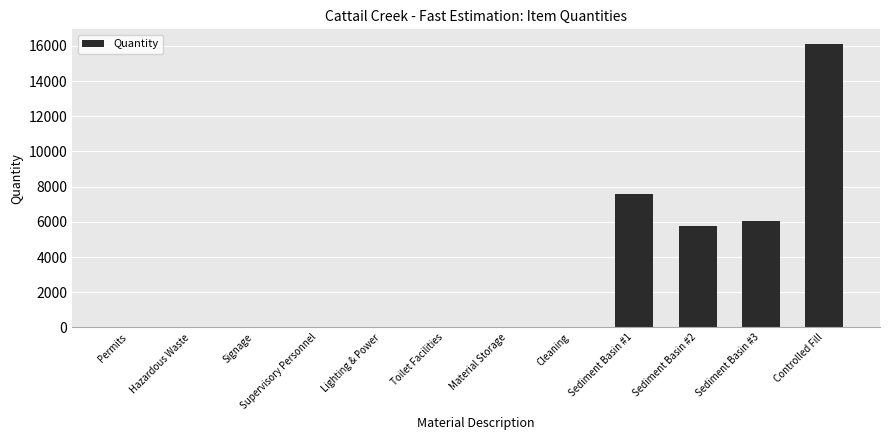

What is the approximate value at Material Storage?

1.0